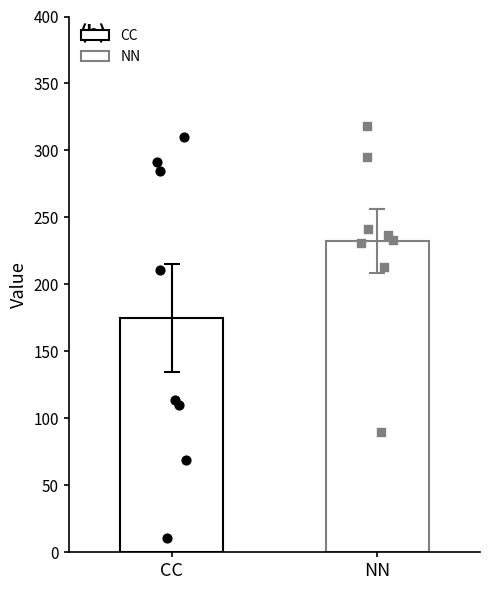

Is the value of NN at CC greater than the value of CC at CC?

Yes